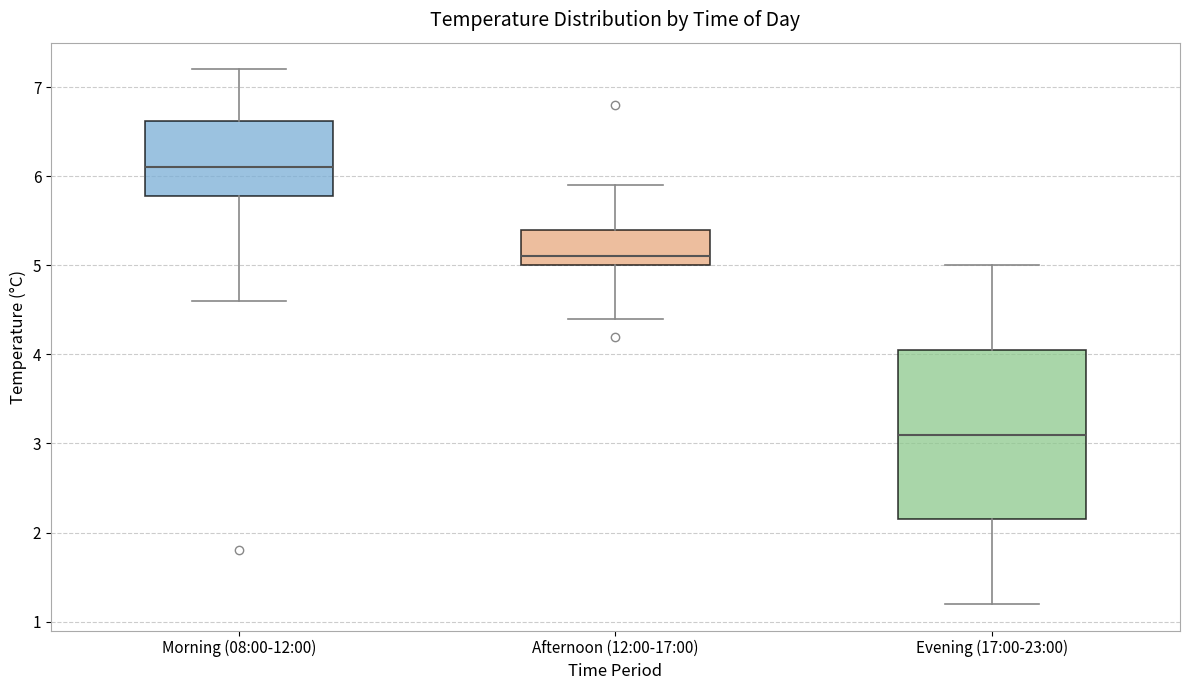

Which box has the lowest median line?

Evening (17:00-23:00)